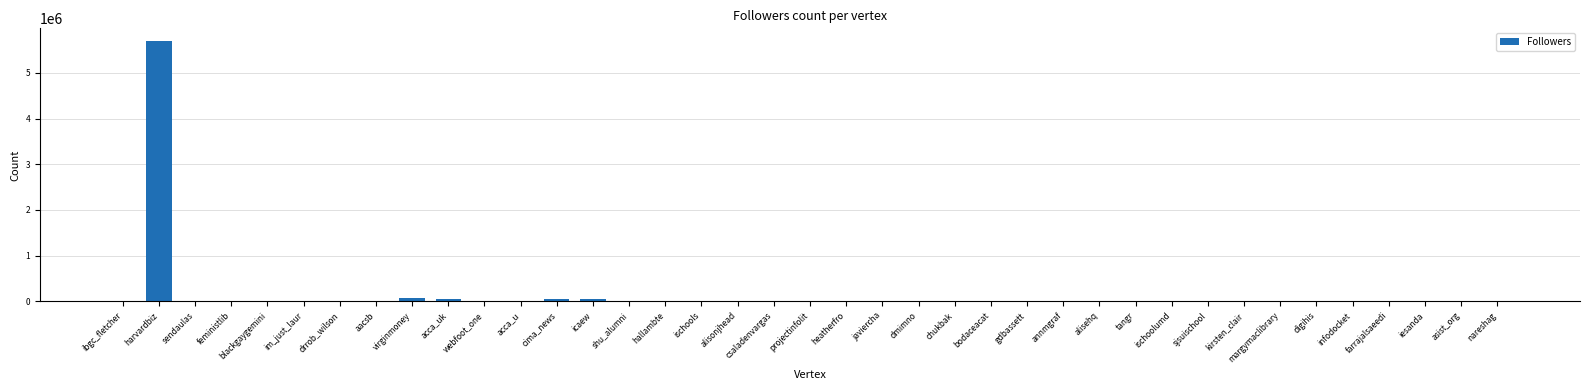

What is the sum of all values?

6021672